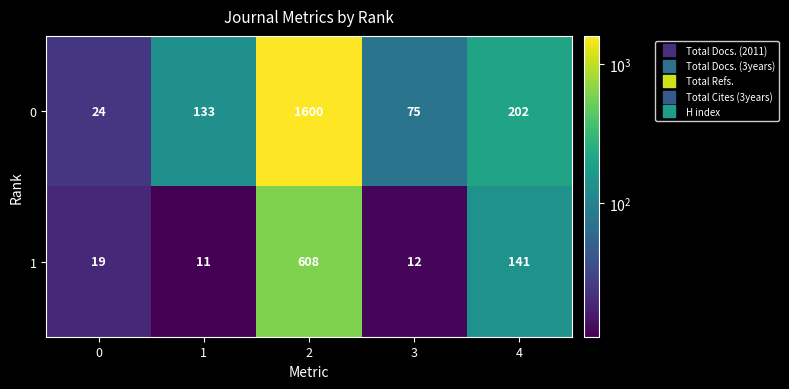

Reading left to right, list all the values displayed in this chart.

0: 0=24	1=133	2=1600	3=75	4=202
1: 0=19	1=11	2=608	3=12	4=141